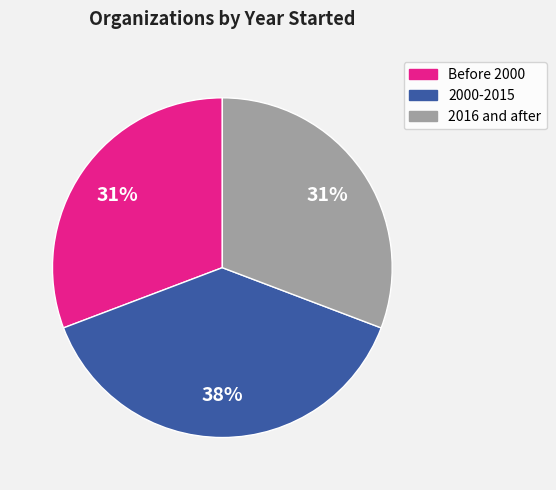

To the nearest percent, what is the average slice percentage?

33%